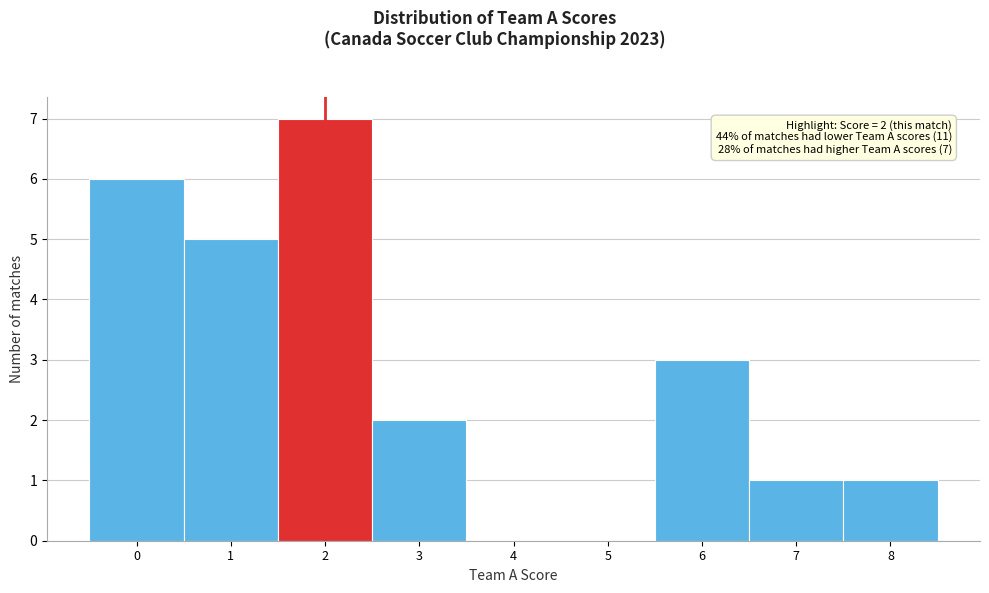

Over which range of the x-axis is the bar tallest?

1.5 to 2.5